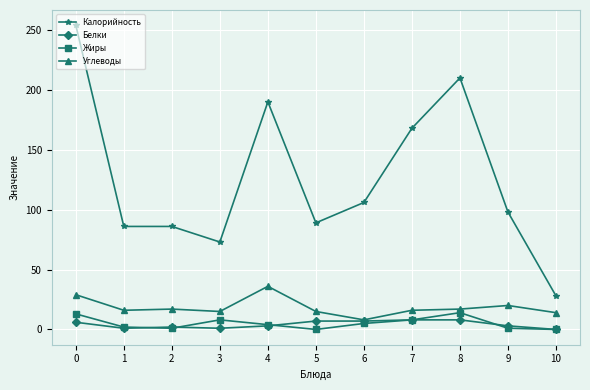

True or false: Углеводы and Калорийность cross at least once.

False